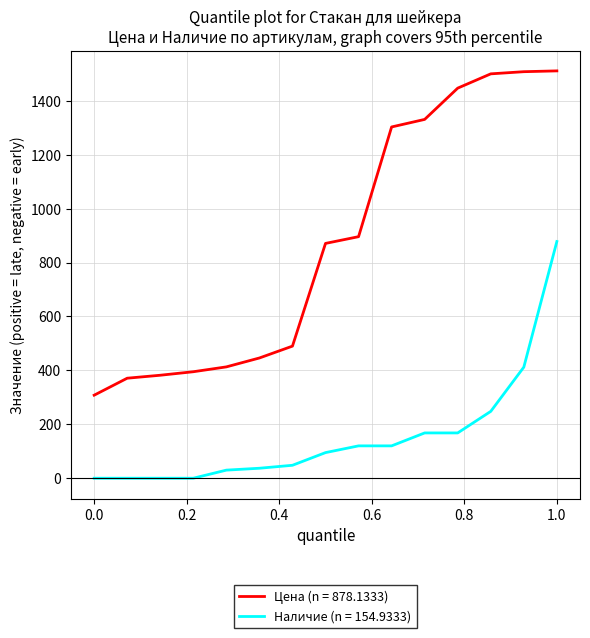

Which series has the largest range (max minus min)?

Цена (n = 878.1333)